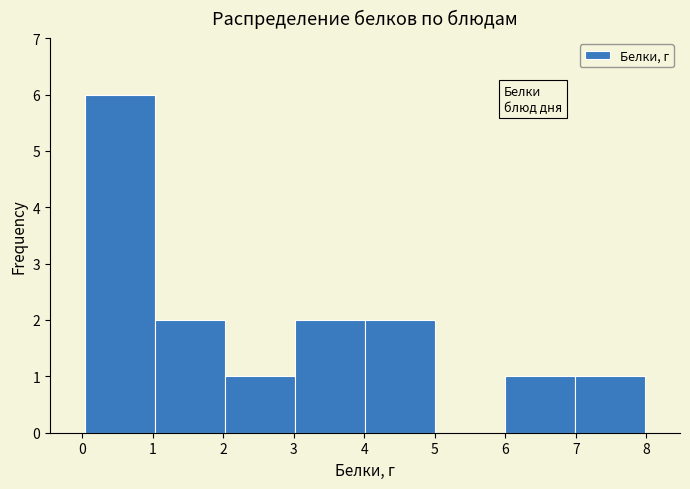

What is the height of the bar covering 0 to 1 on the x-axis? Neither the bar edges nor the heights are printed on the chart, so give them approximately, as read against the axes.

6